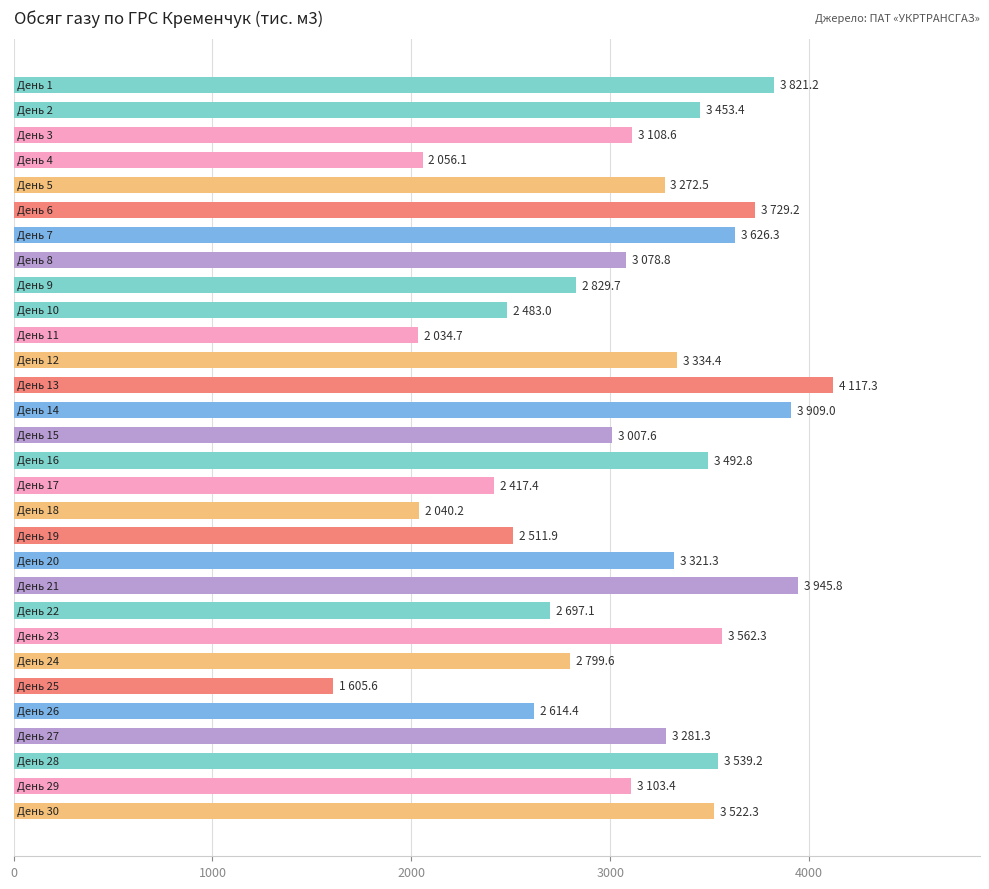

How many values are below 3272?

15